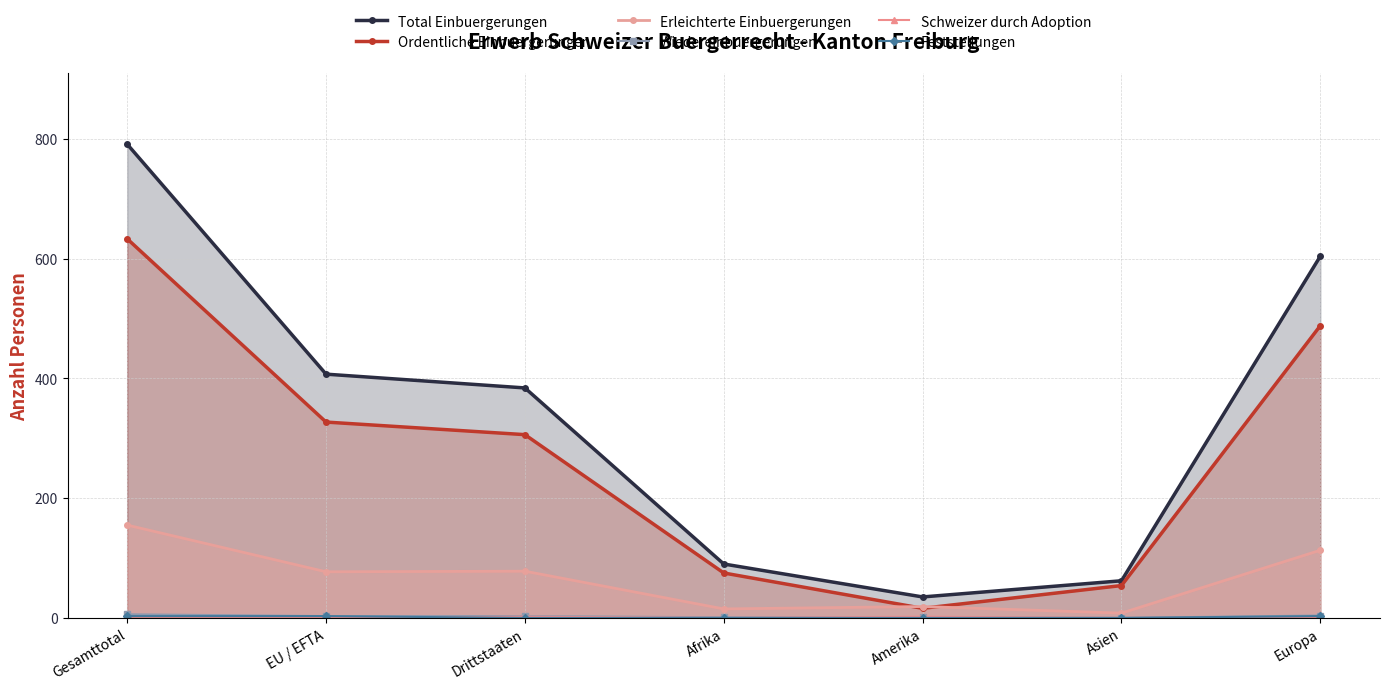

True or false: Wiedereinbuergerungen has a value of 1 at Amerika.

True